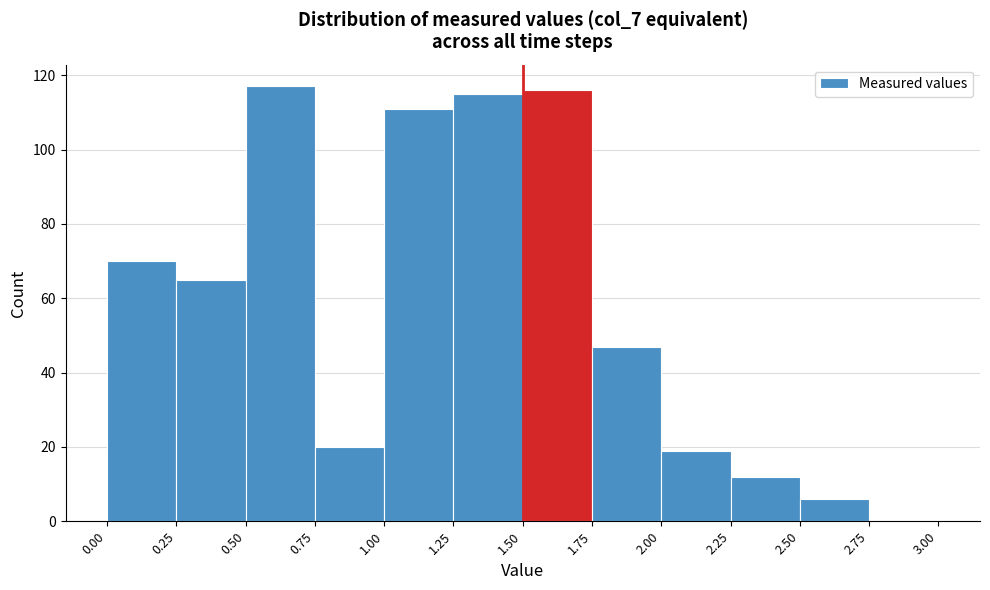

Reading left to right, list every bar in this chart as the range it spans on the x-axis followed by its height. The values are not printed on the chart, so give them approximately, as read against the axis.

0.00 to 0.25: 70
0.25 to 0.50: 66
0.50 to 0.75: 118
0.75 to 1.00: 20
1.00 to 1.25: 112
1.25 to 1.50: 116
1.50 to 1.75: 116
1.75 to 2.00: 48
2.00 to 2.25: 20
2.25 to 2.50: 12
2.50 to 2.75: 6
2.75 to 3.00: 0